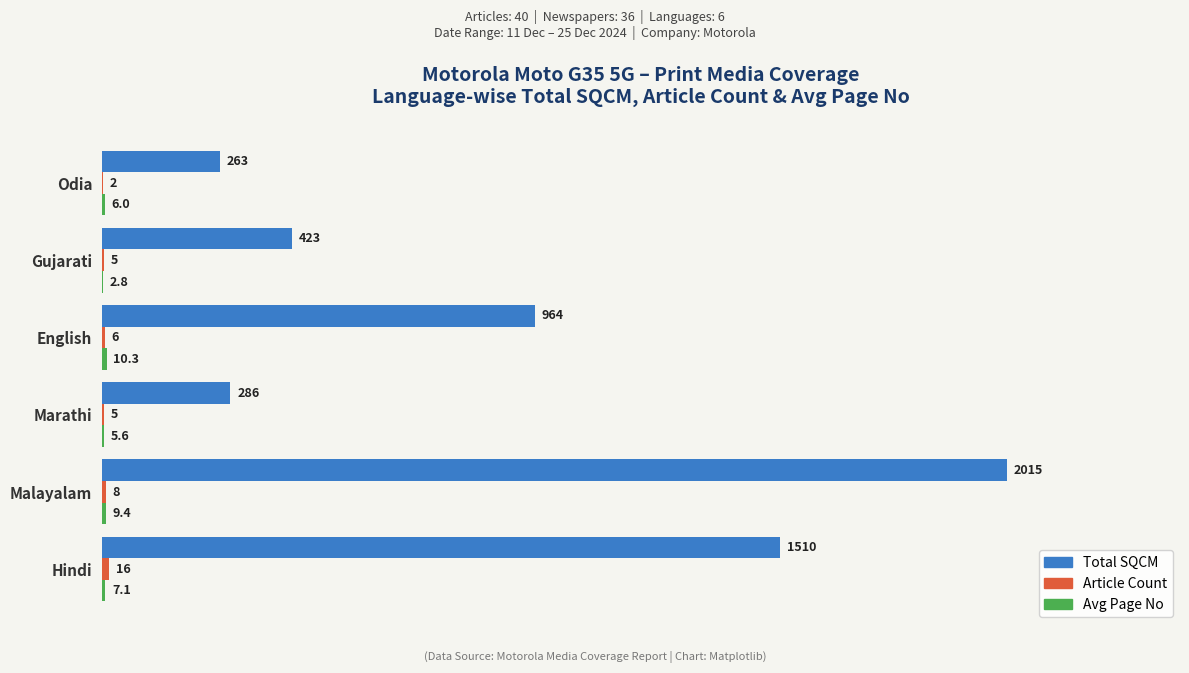

Which series has the largest range (max minus min)?

Total SQCM